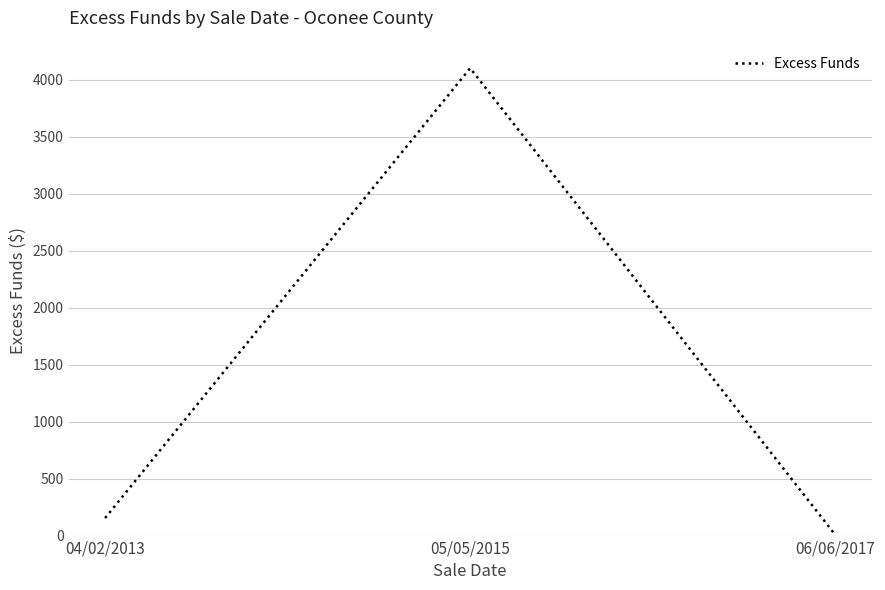

Reading left to right, what are all the values shown in this chart?

153.6	4100.8	6.9